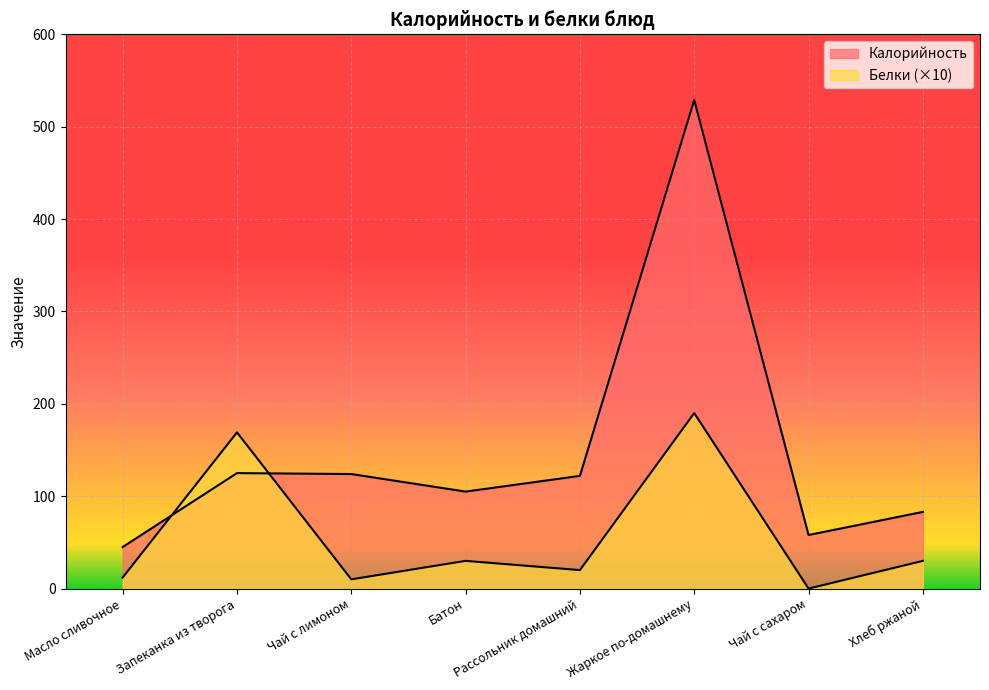

How many lines are shown in the chart?

2